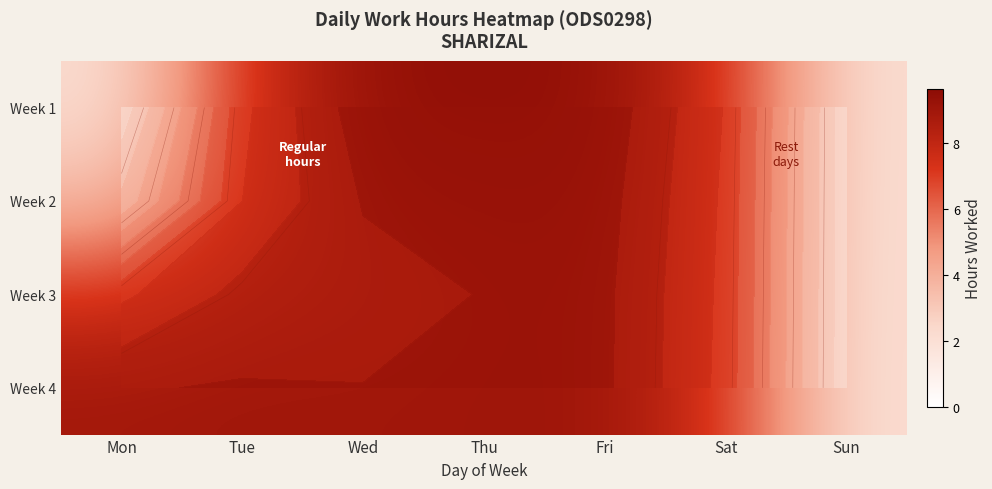

What is the difference between the Week 1 values at Thu and Sun?

7.3